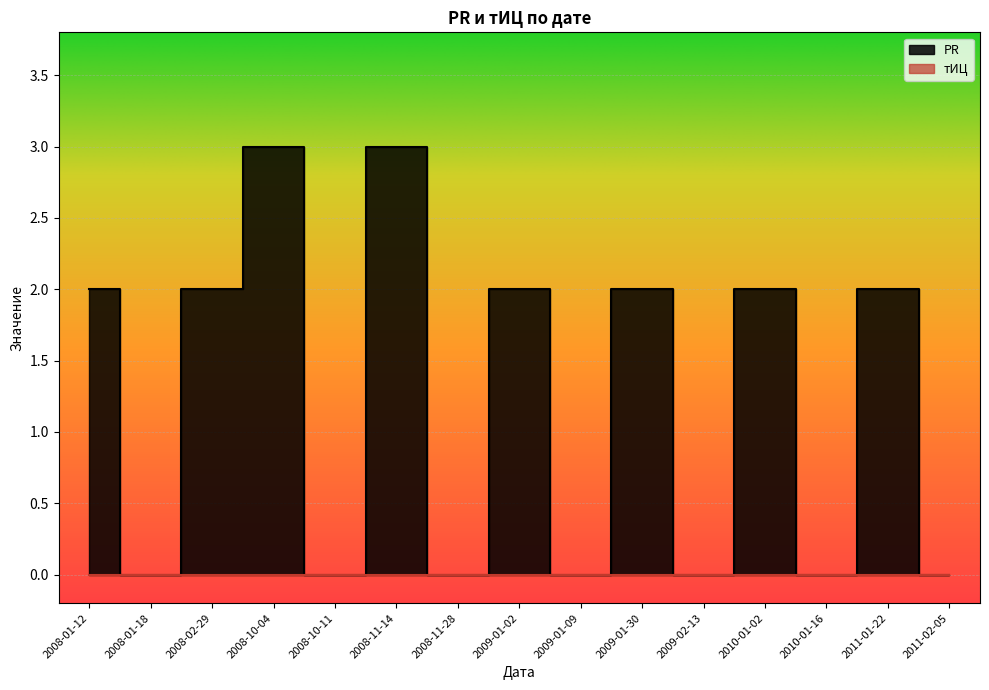

Which label corresponds to the largest value in the chart?

2008-10-04